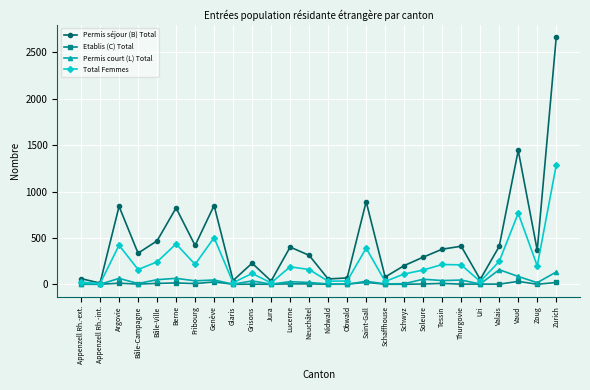

Rank the series by their maximum value, from highest to lowest.

Permis séjour (B) Total, Total Femmes, Permis court (L) Total, Etablis (C) Total